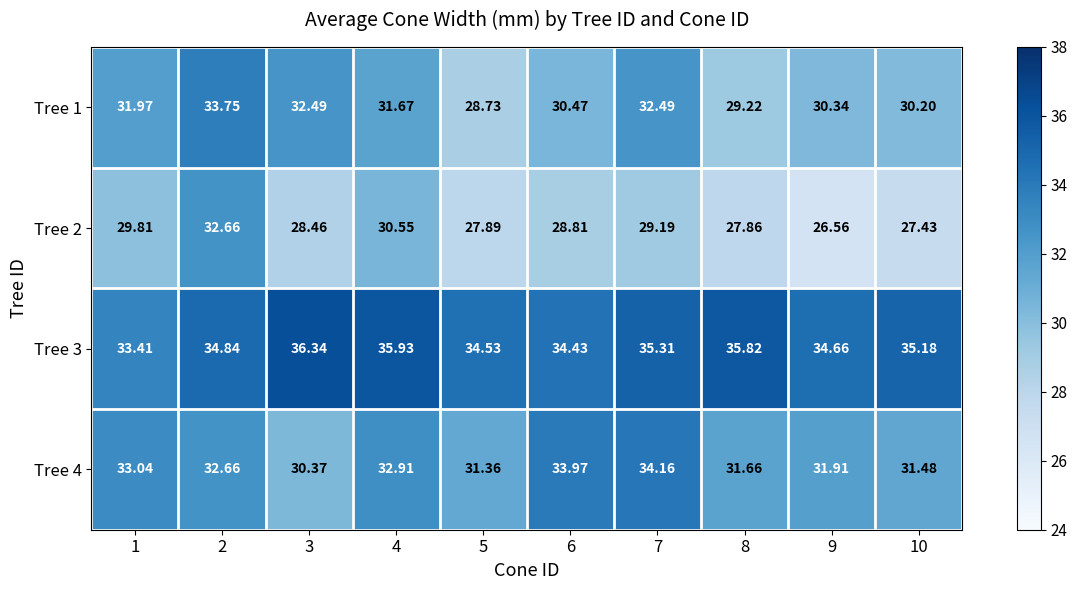

How many data points in Tree 1 are above 31?

5